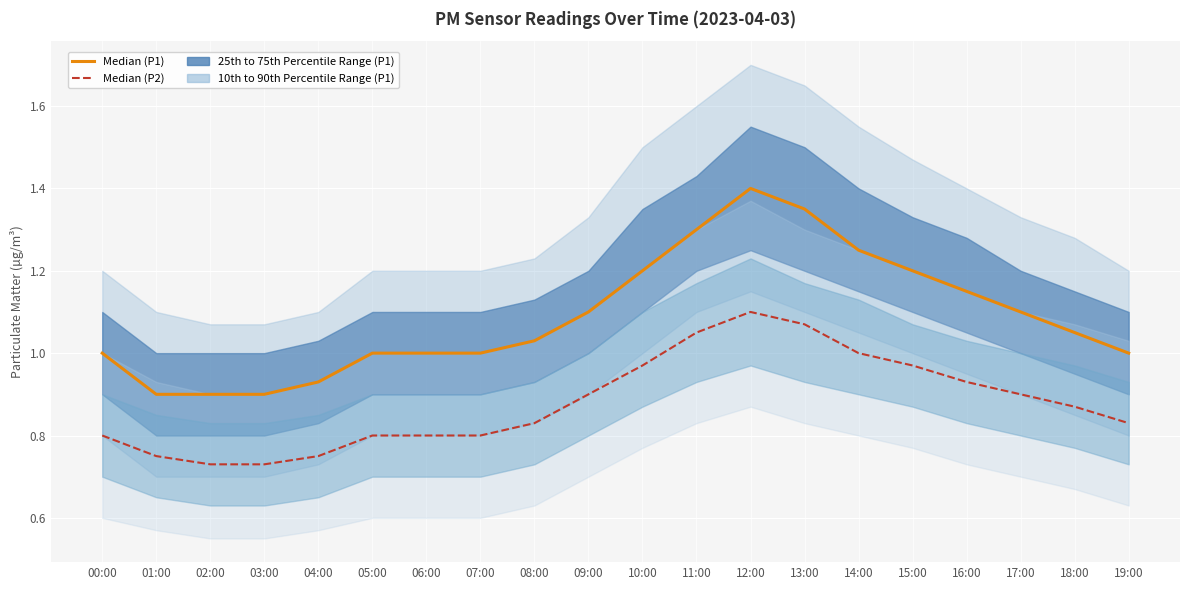

At which category is the sum across all series the highest?

12:00